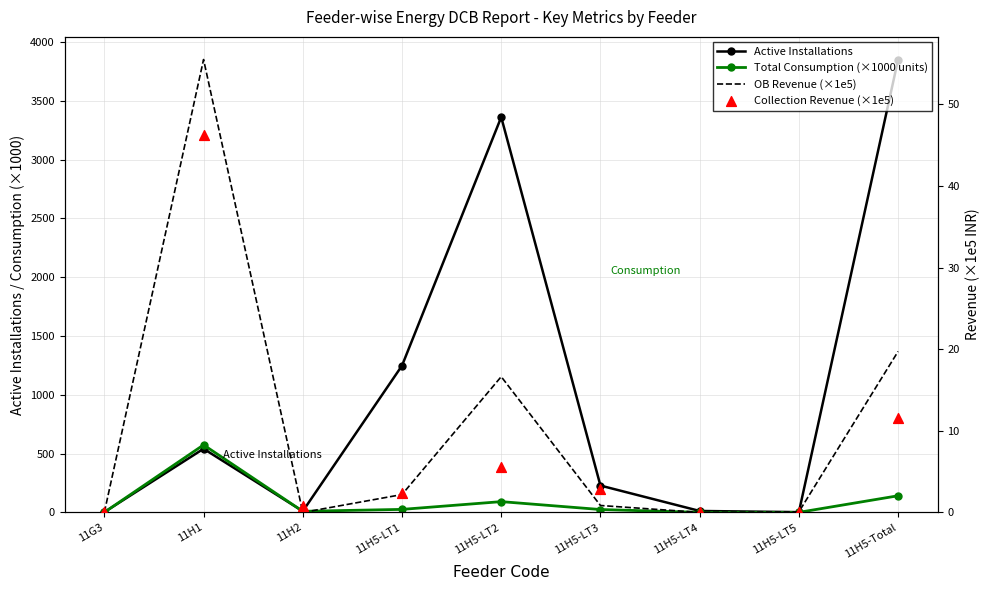

Which series has the largest Y range (max minus min)?

Active Installations